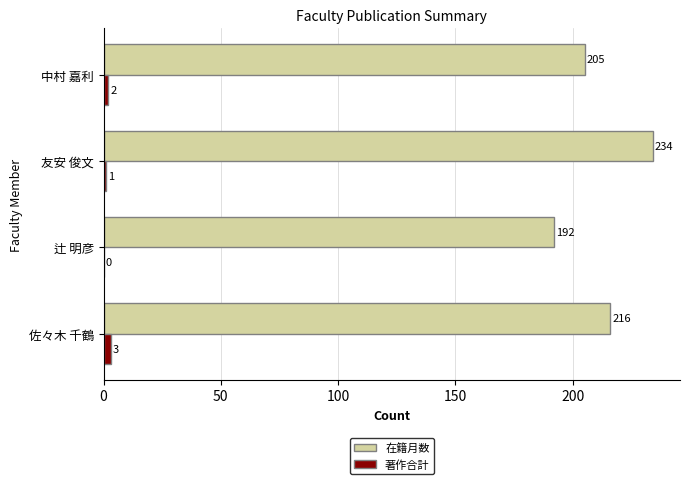

Which series changed the most between 辻 明彦 and 友安 俊文?

在籍月数